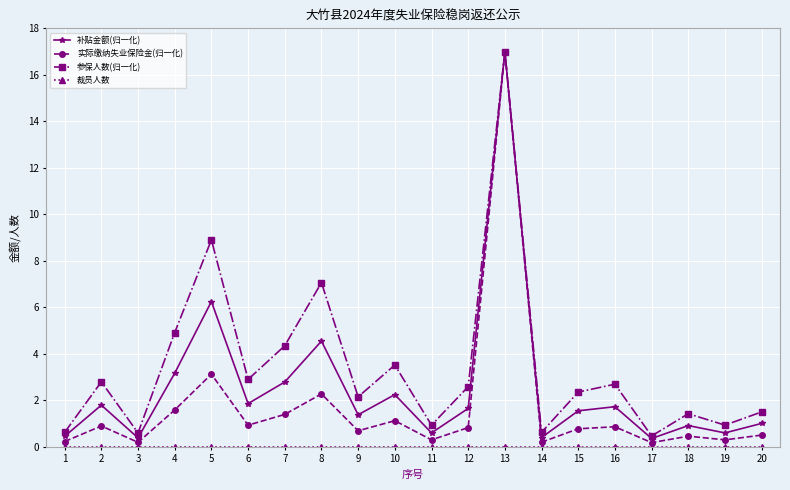

Which category has the highest value across all series?

13